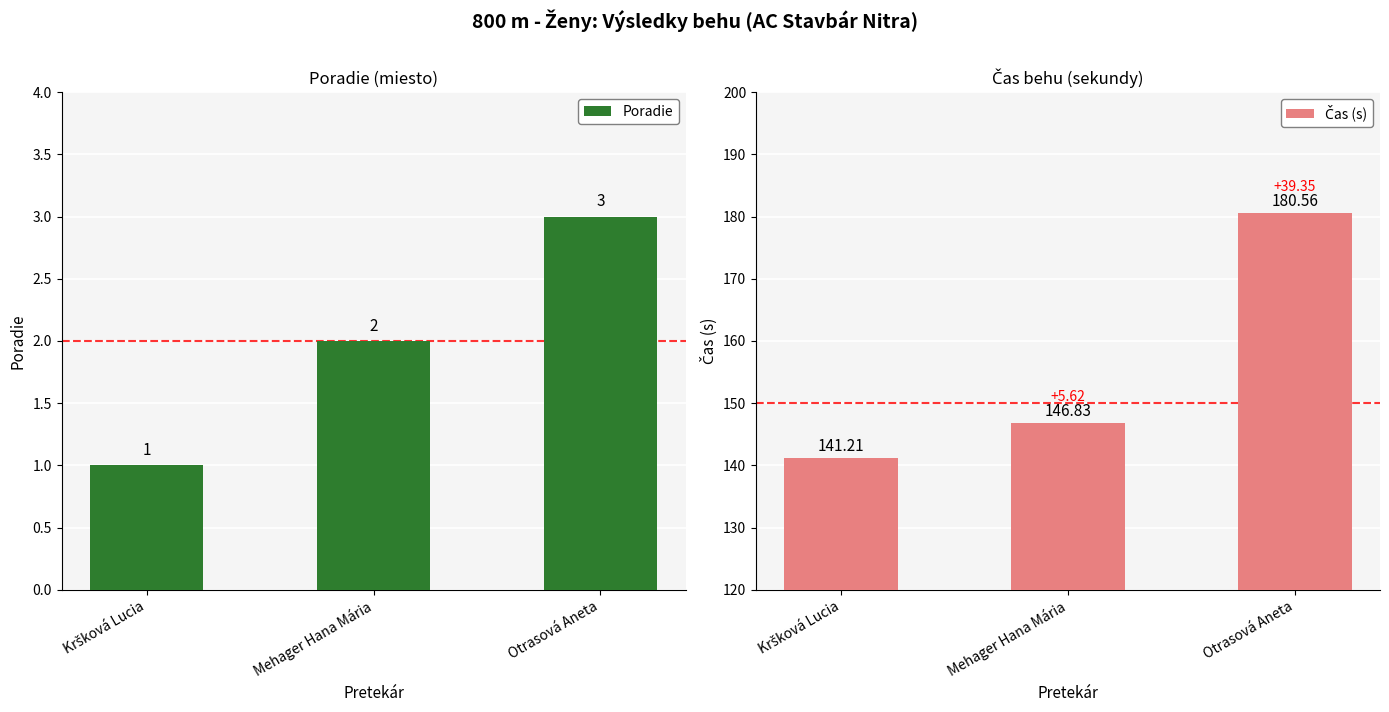

The value of Poradie at Otrasová Aneta is 3.0. True or false?

True